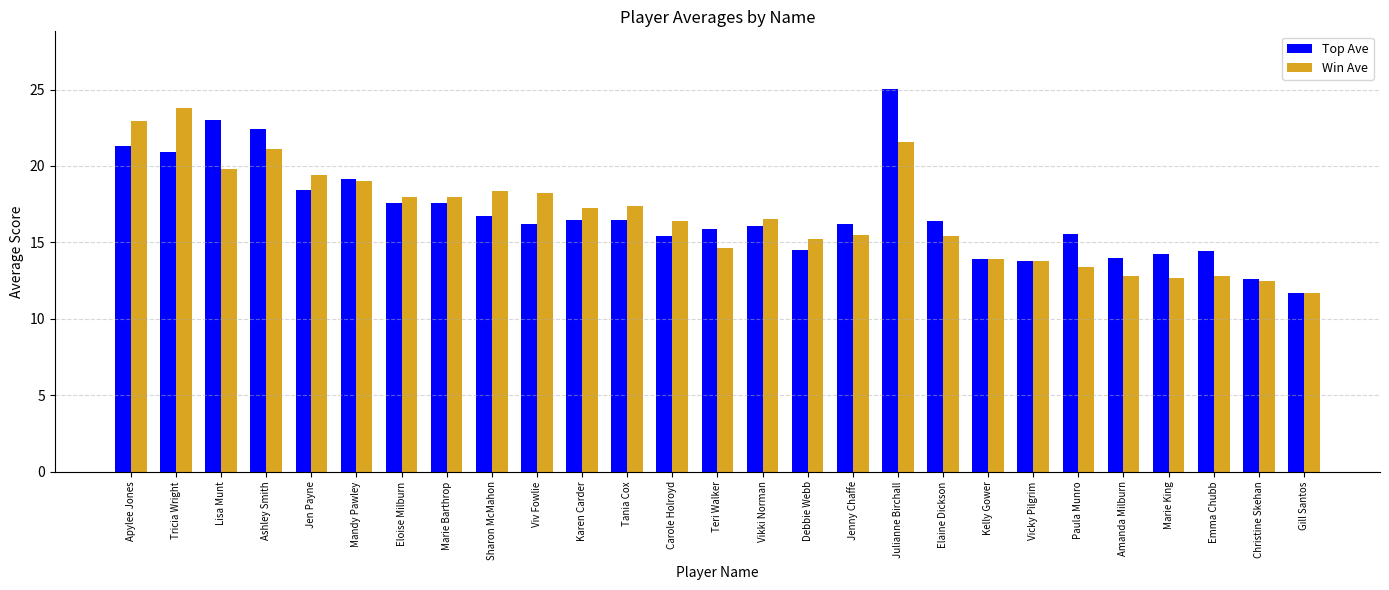

At which label does Top Ave first exceed 16?

Apylee Jones